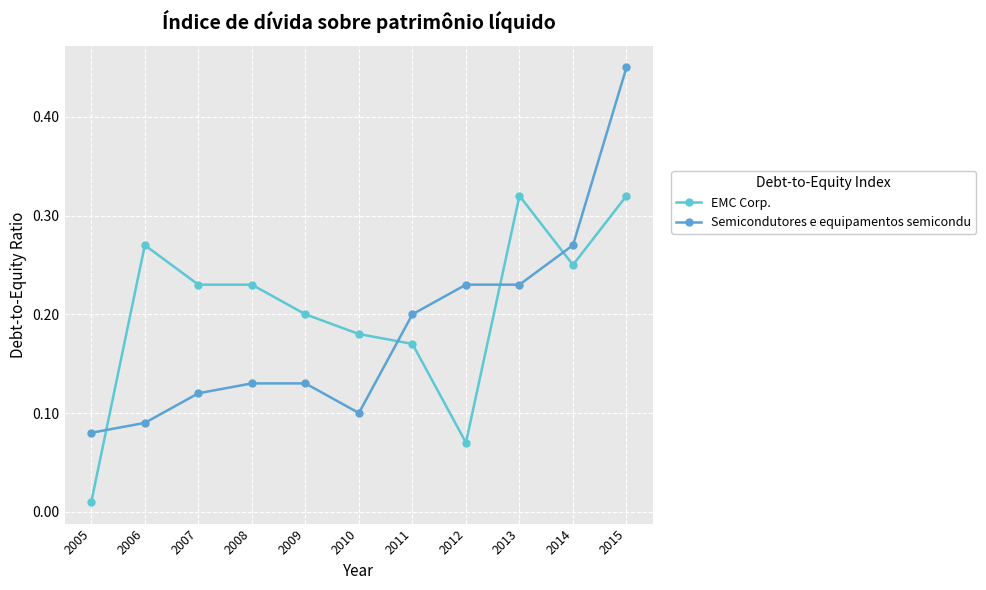

True or false: EMC Corp. and Semicondutores e equipamentos semicondu intersect in this chart.

True